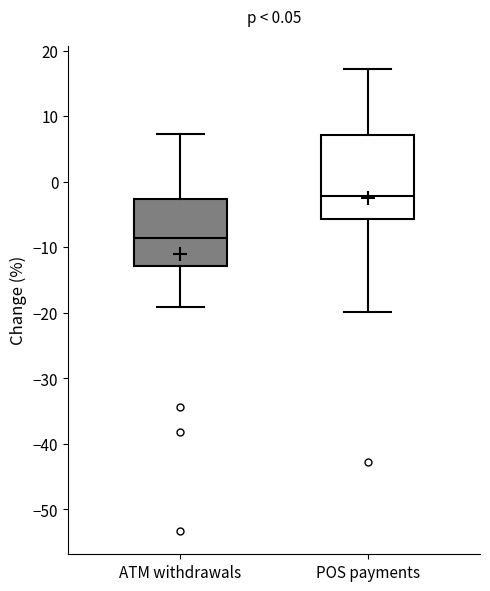

Reading left to right, read every box against the y-axis: the position of its median line, the range the box covers, and the ends of its whiskers. The values are not printed on the chart, so give them approximately, as read against the axis.

ATM withdrawals: median -9, box -13 to -3, whiskers -19 to 7
POS payments: median -2, box -6 to 7, whiskers -20 to 17